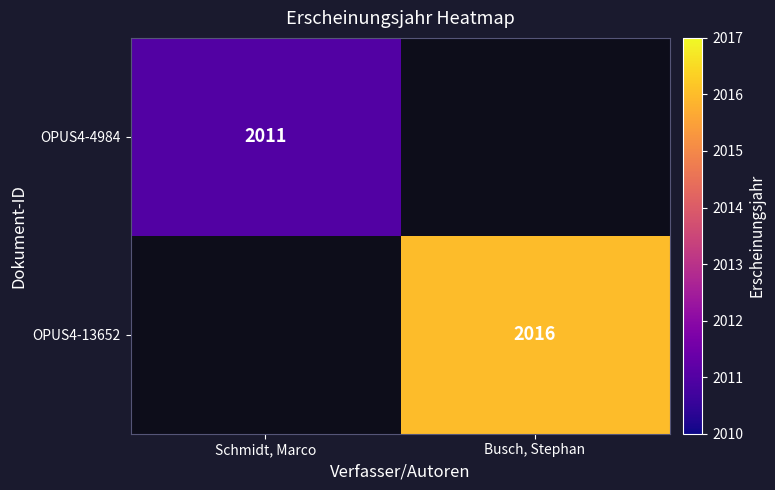

What is the maximum value shown in the chart?

2016.0